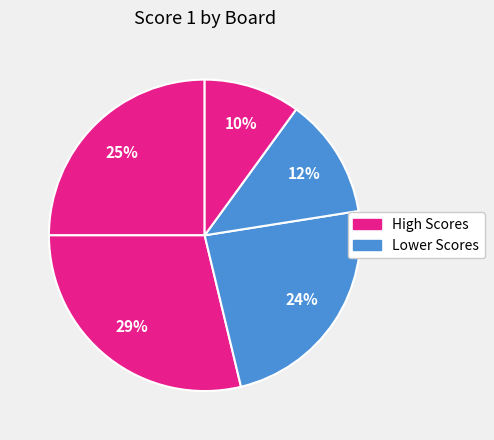

How many slices are in this pie chart?

5